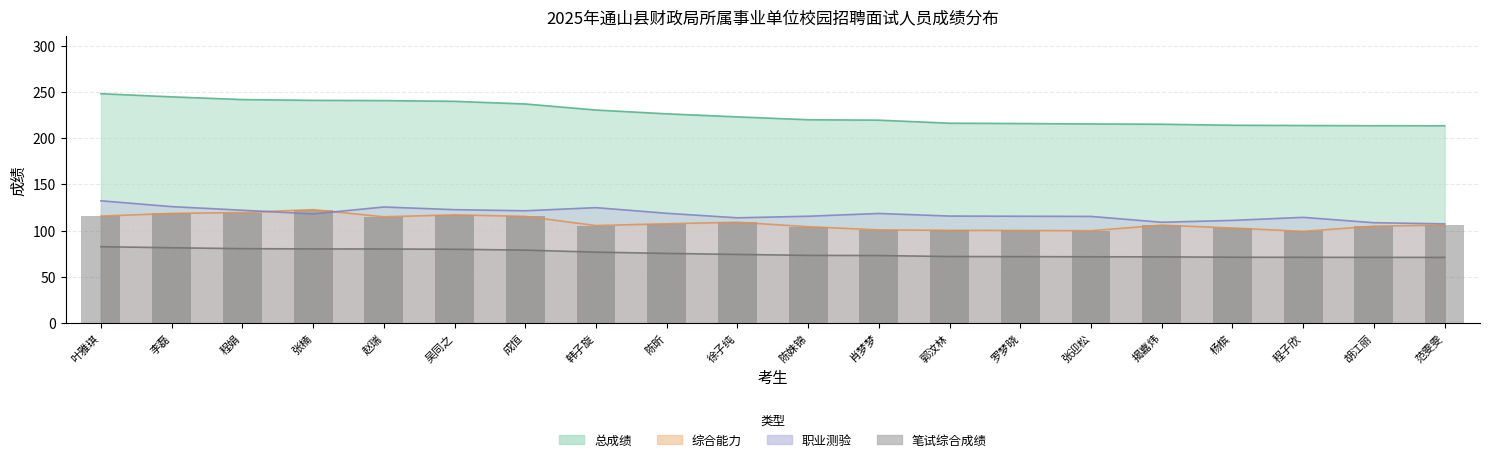

How many data points in 总成绩 are above 223?

9